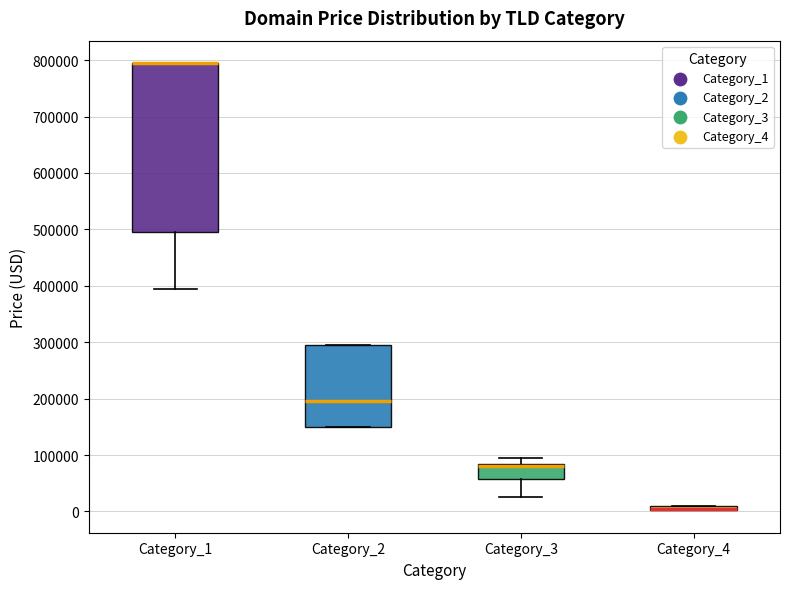

Which box is the tallest, from its lower edge to its upper edge?

Category_1